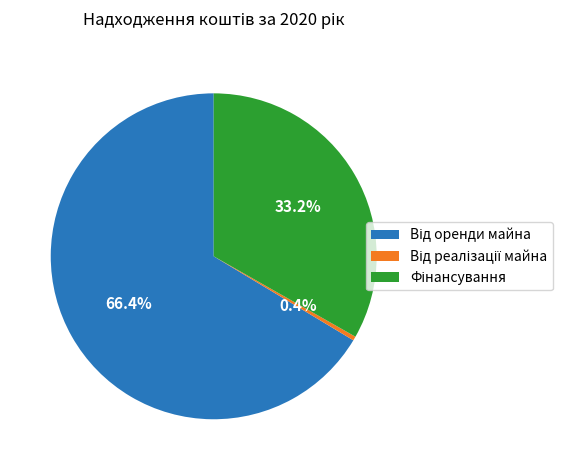

Does any single category account for the majority?

Yes